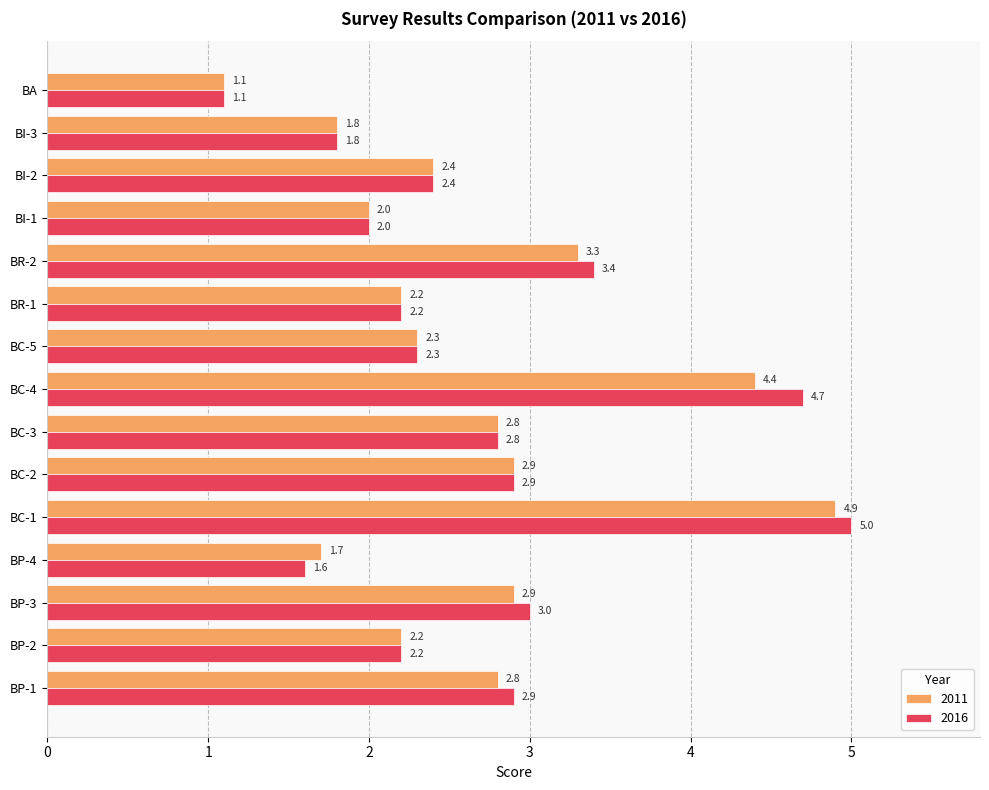

How many data points in 2011 are less than 2?

3